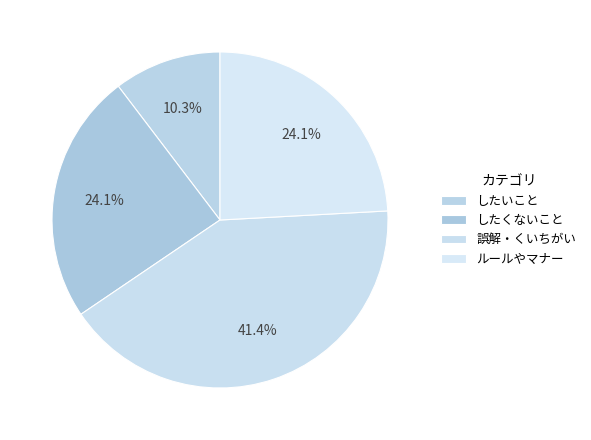

Rank the categories by value from lowest to highest.

したいこと, したくないこと, ルールやマナー, 誤解・くいちがい